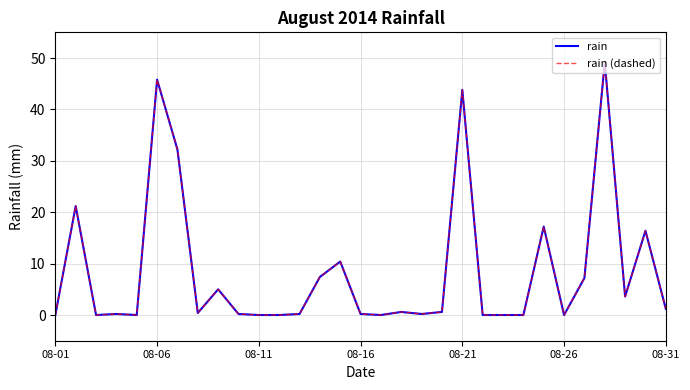

True or false: rain (dashed) and rain intersect in this chart.

False